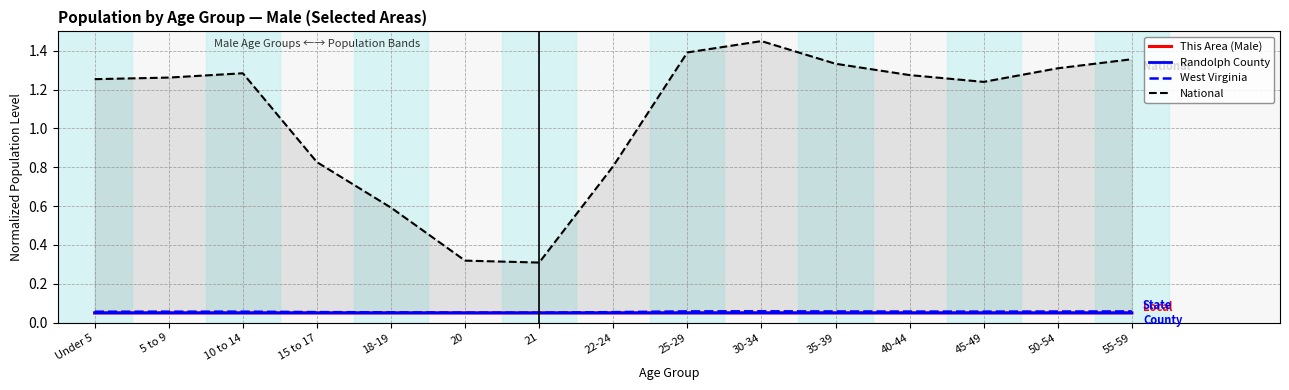

What is the total value across all series at 21?

0.5